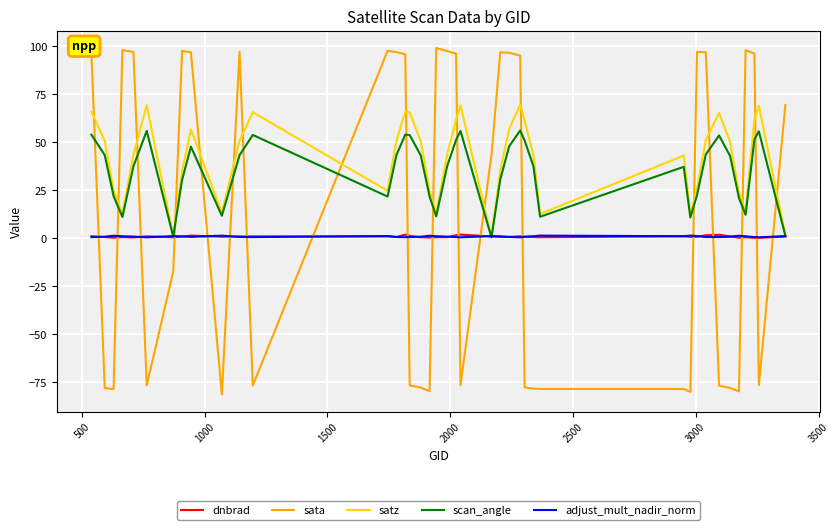

How many intersections are there between satz and sata?

18